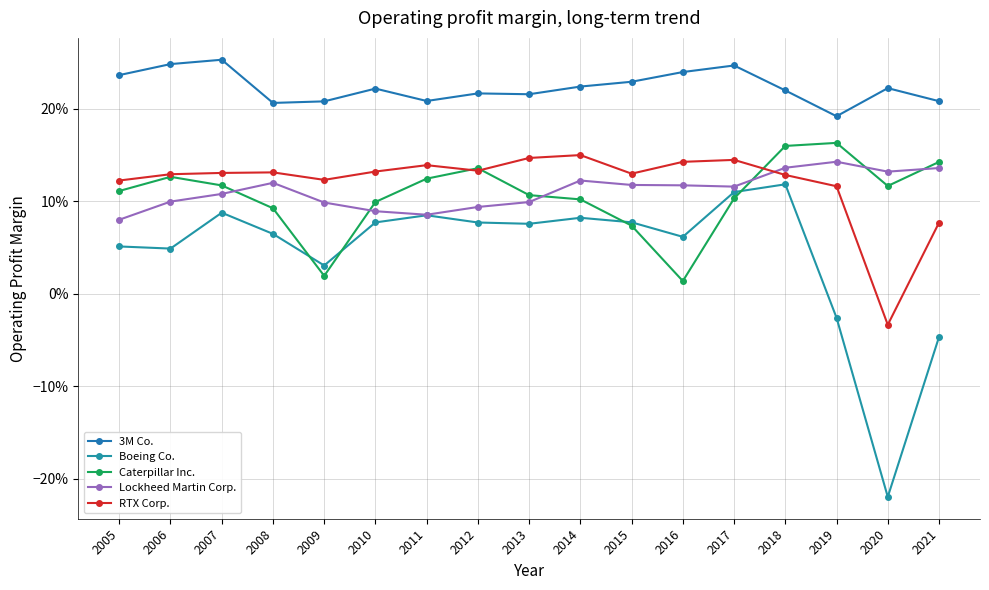

What is the total value across all series at 2017?

0.7